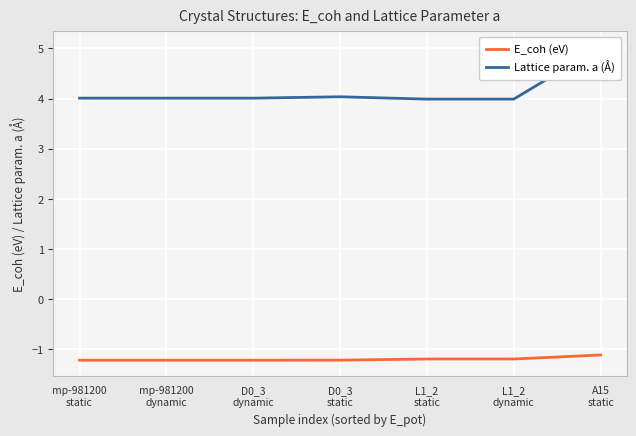

Which category has the highest value in the E_coh (eV) series?

A15
static